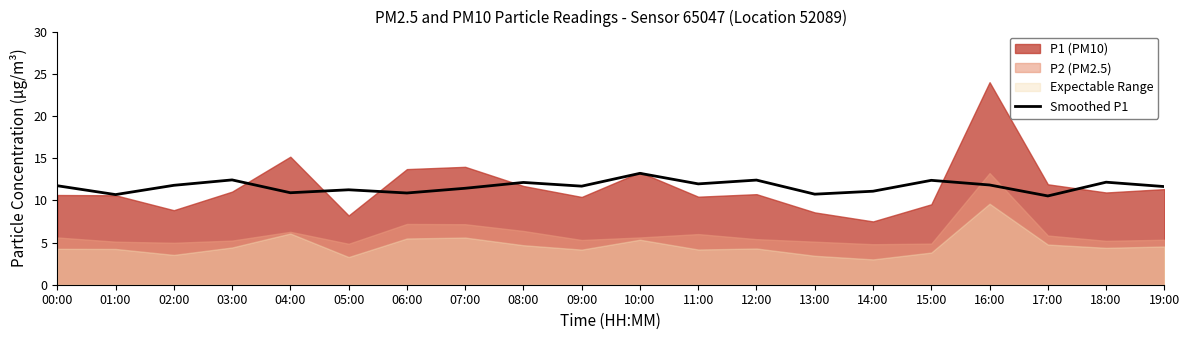

True or false: the data shows 3.7 at 10:00.

False